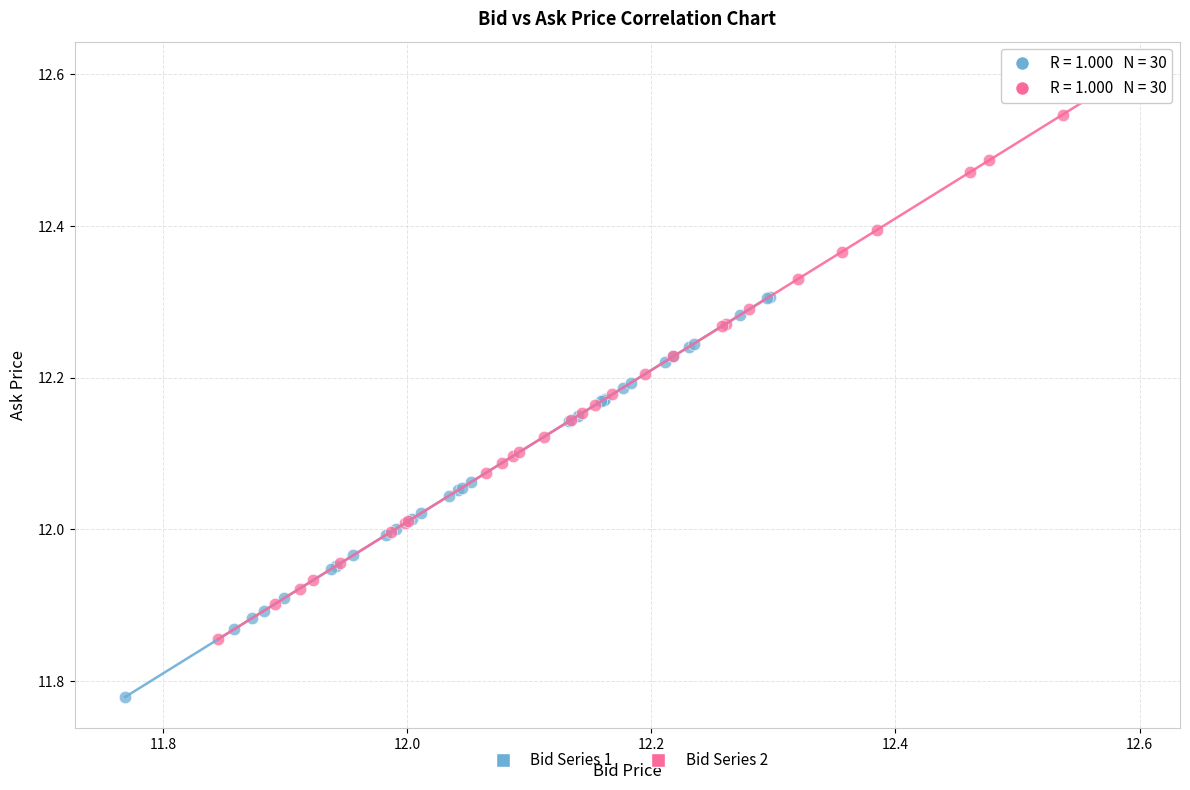

What are all the series names shown in the legend?

Bid Series 1, Bid Series 2